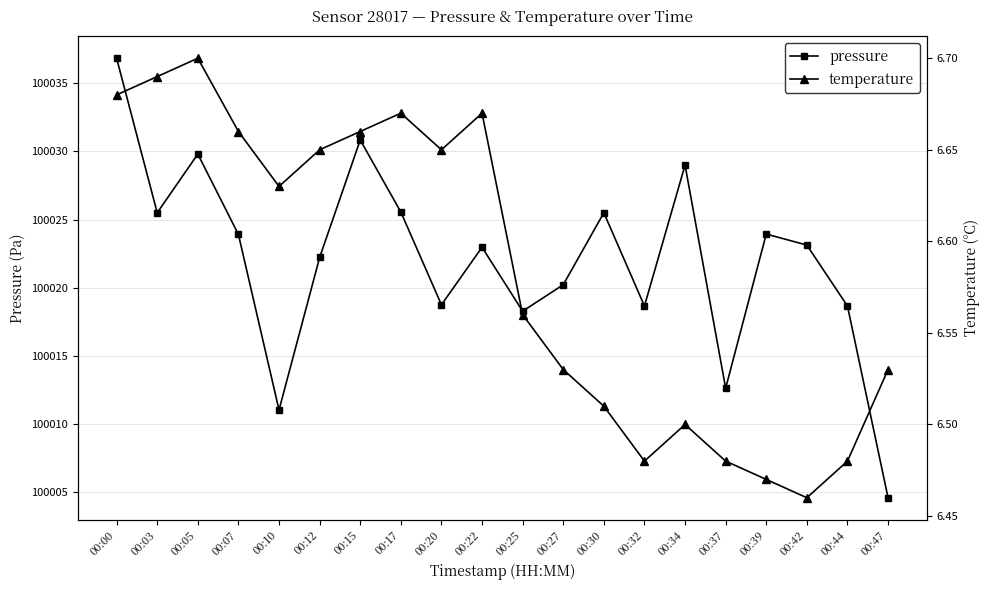

Is this an area chart (filled region under the line)?

No